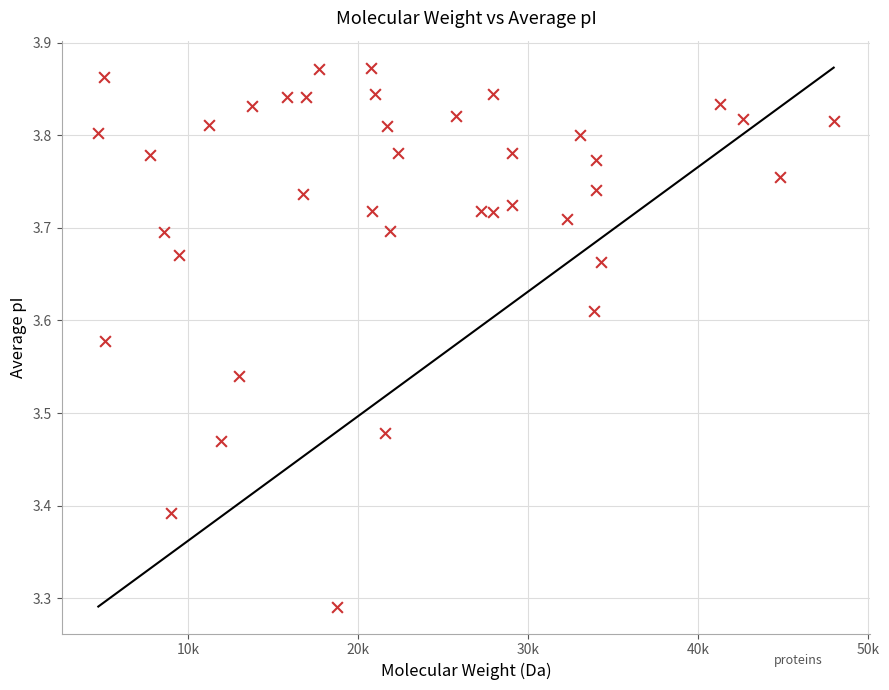

What is the range of Y values (max minus min)?

0.6